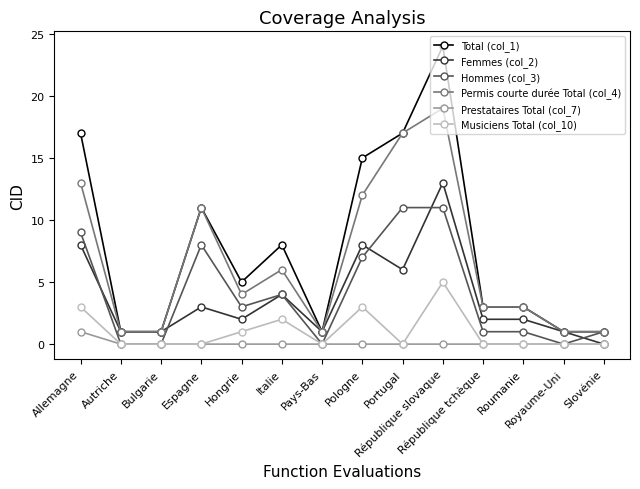

What is the sum of all Permis courte durée Total (col_4) values?

93